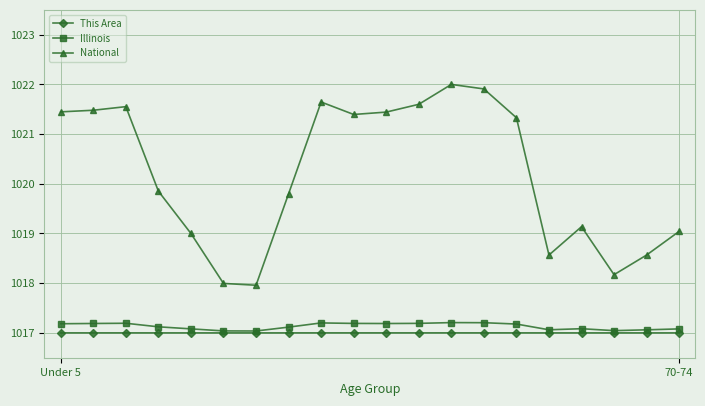

What is the value of the Illinois point at the 19th from the left?

1017.1